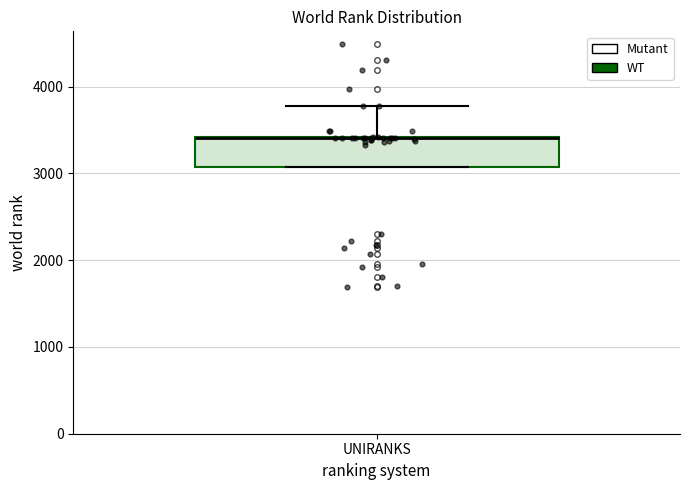

Where is the lower edge of the box for UNIRANKS on the y-axis? The values are not printed on the chart, so give them approximately, as read against the axis.

3100